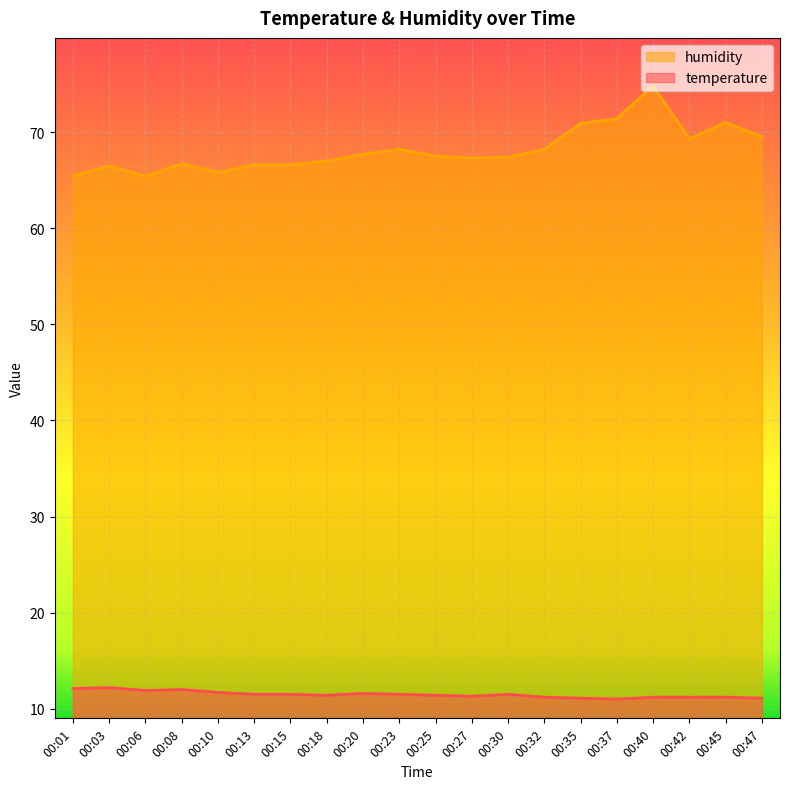

Where is the first local minimum for humidity?

00:06